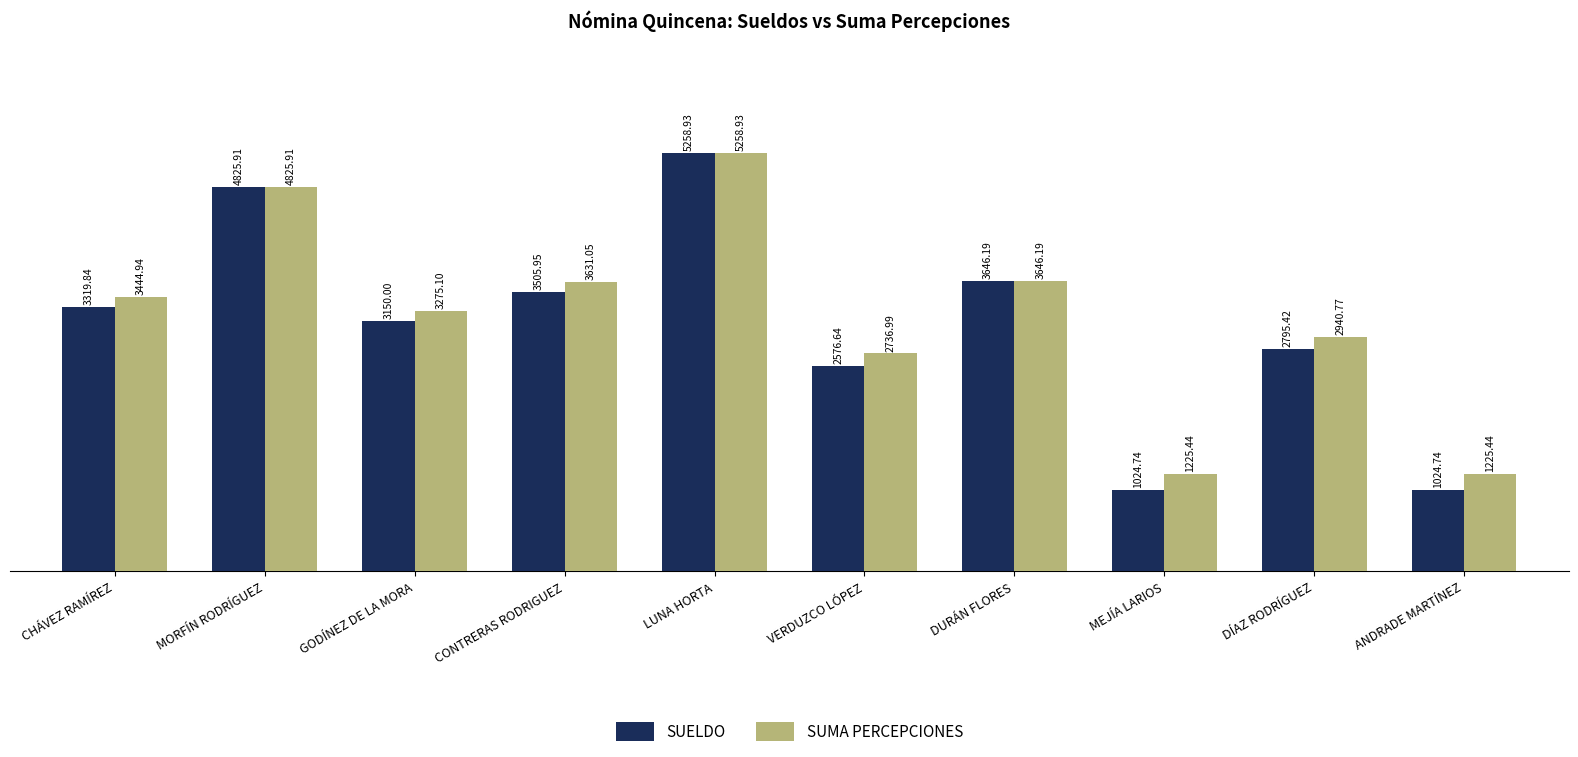

Is the value of SUELDO at CONTRERAS RODRIGUEZ greater than the value of SUMA PERCEPCIONES at LUNA HORTA?

No